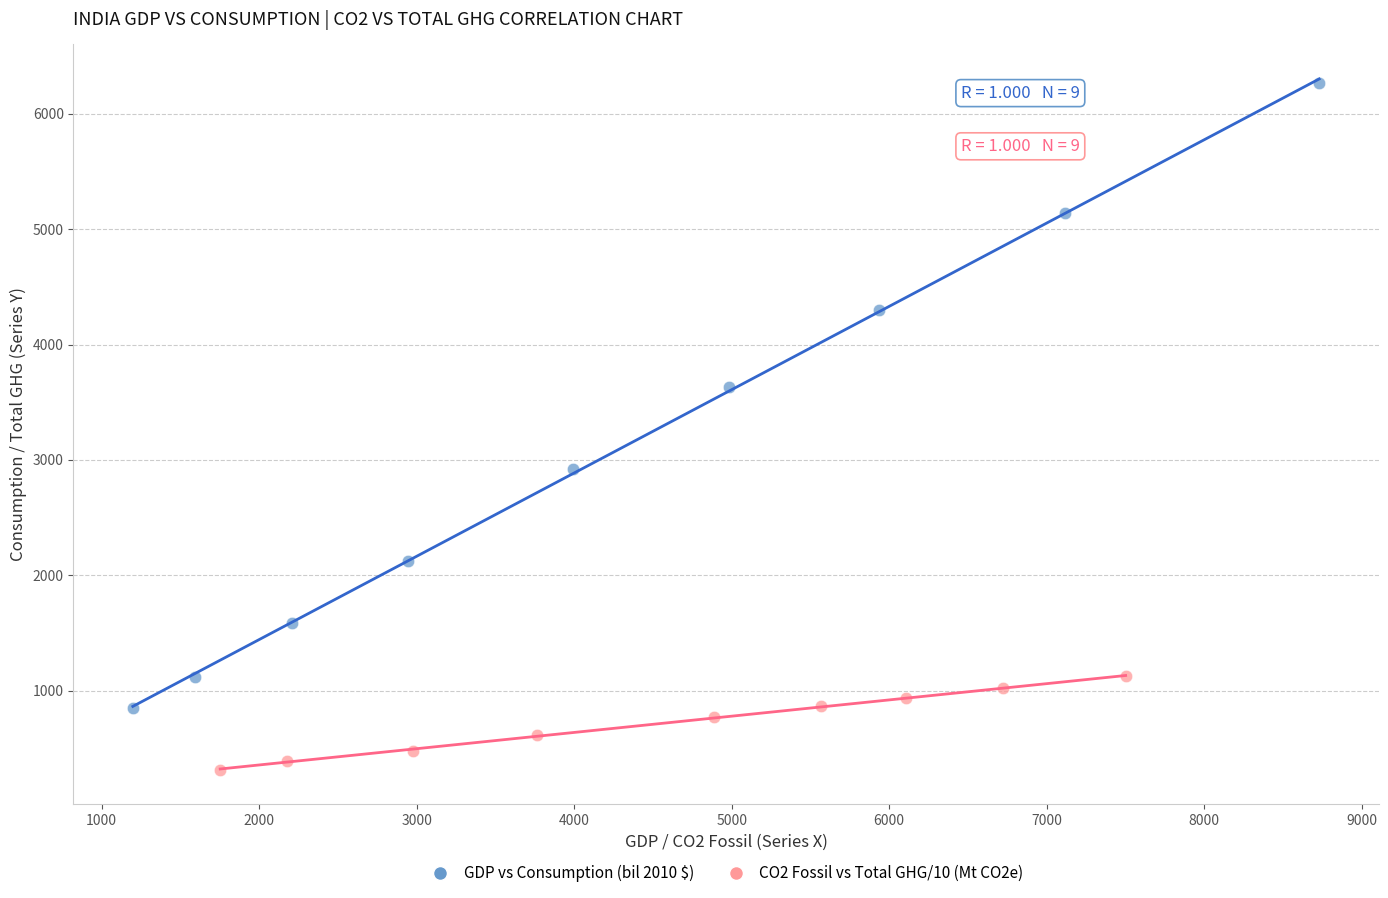

Which series reaches the minimum Y coordinate?

CO2 Fossil vs Total GHG/10 (Mt CO2e)